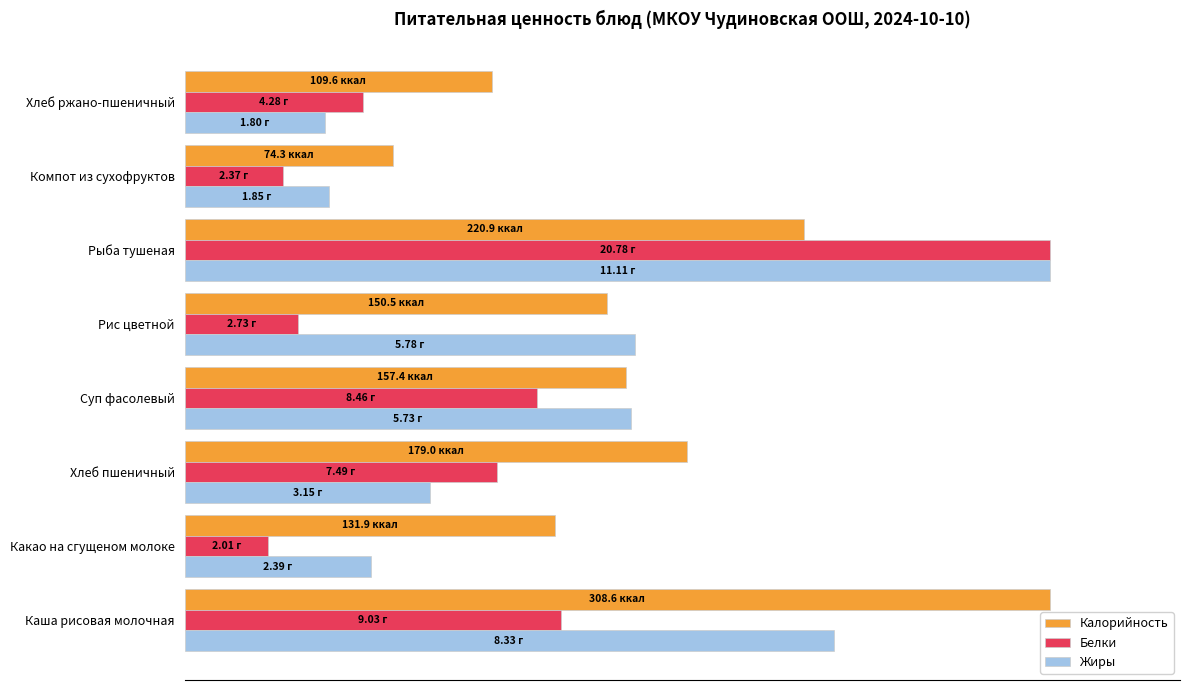

Which category has the lowest value in the Калорийность series?

Компот из сухофруктов